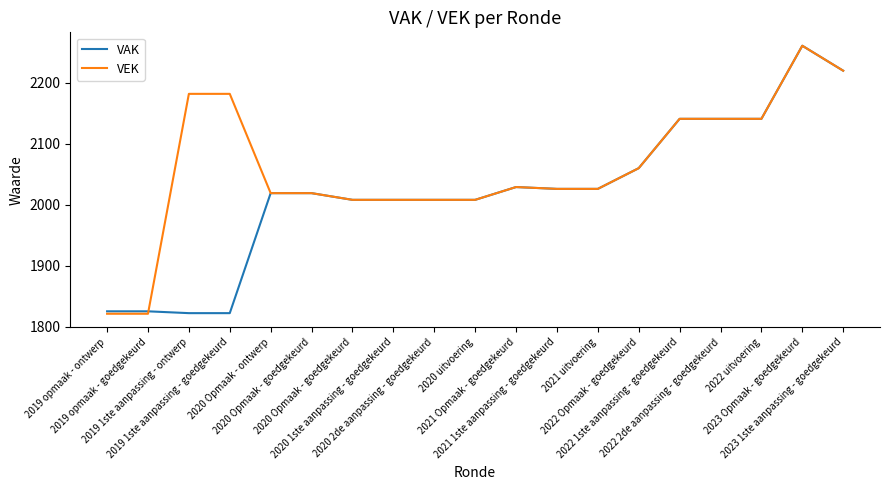

Which series has the widest spread of values?

VEK